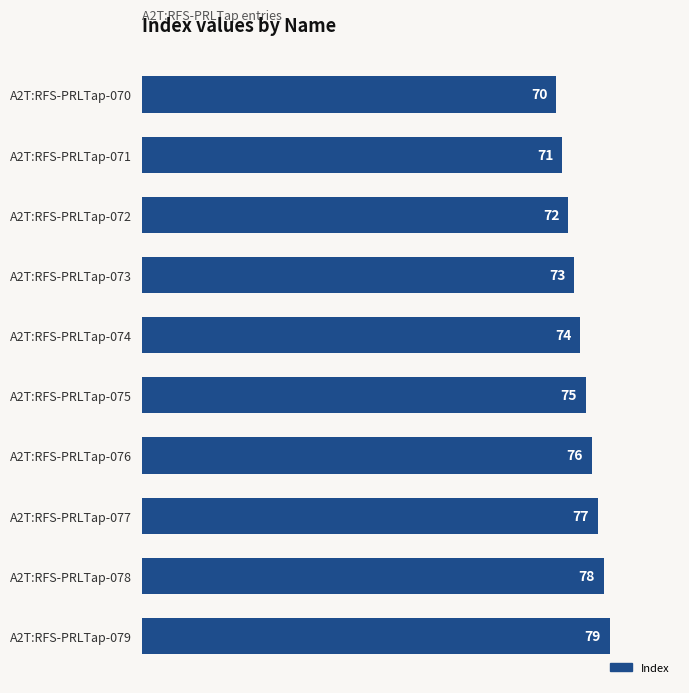

What value does the data have at A2T:RFS-PRLTap-071?

71